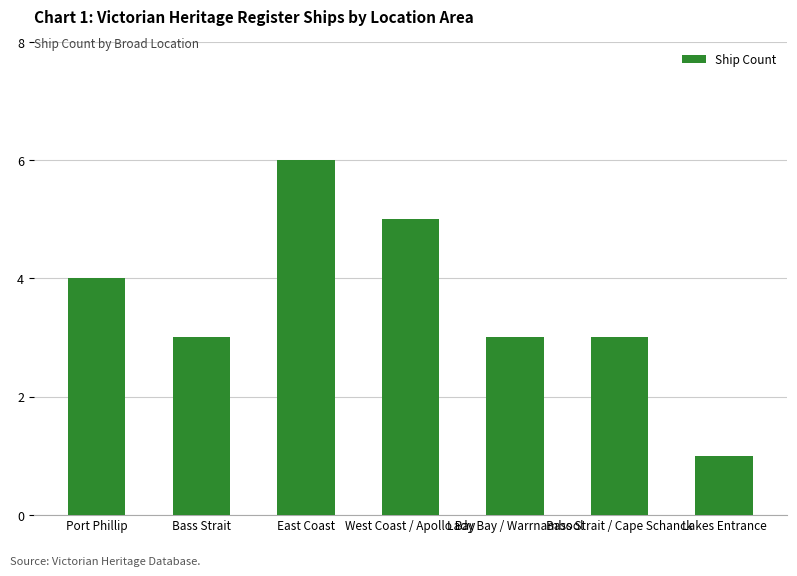

What is the label of the 4th bar from the right?

West Coast / Apollo Bay